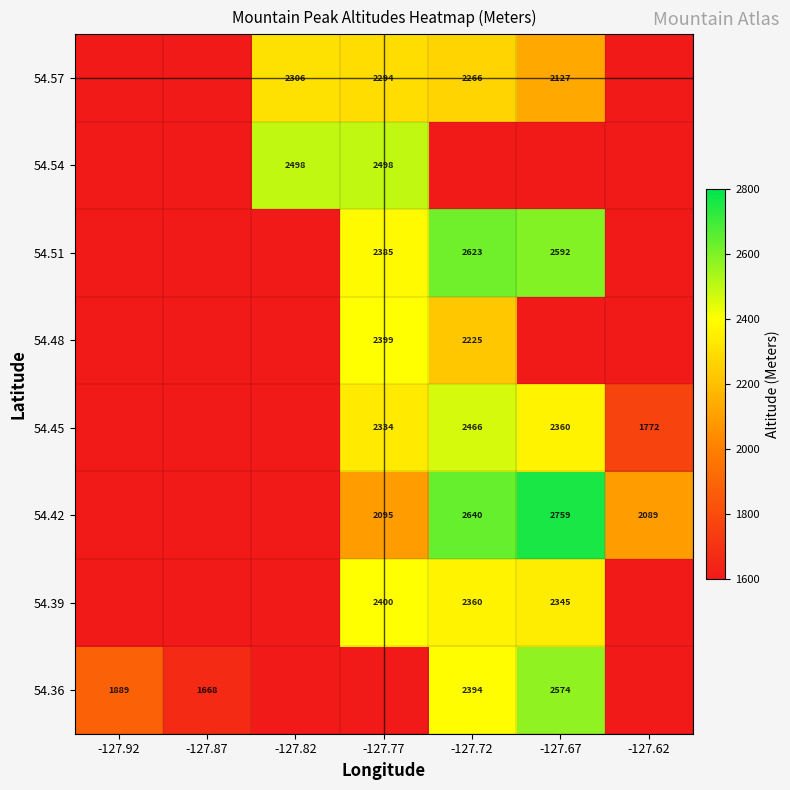

At how many categories does at least one series exceed 2107?

4